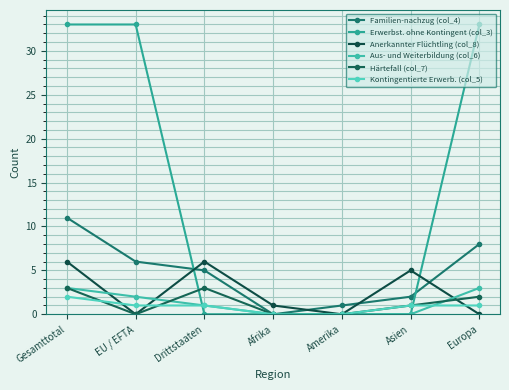

What position from the left is Afrika?

4